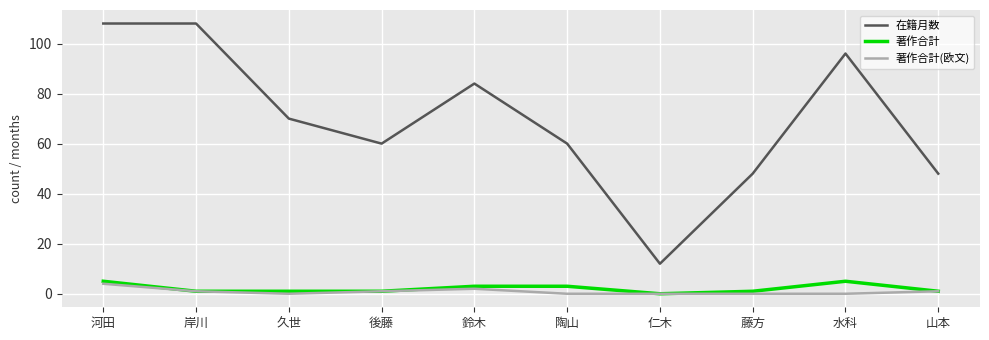

Which series has the largest total across all categories?

在籍月数